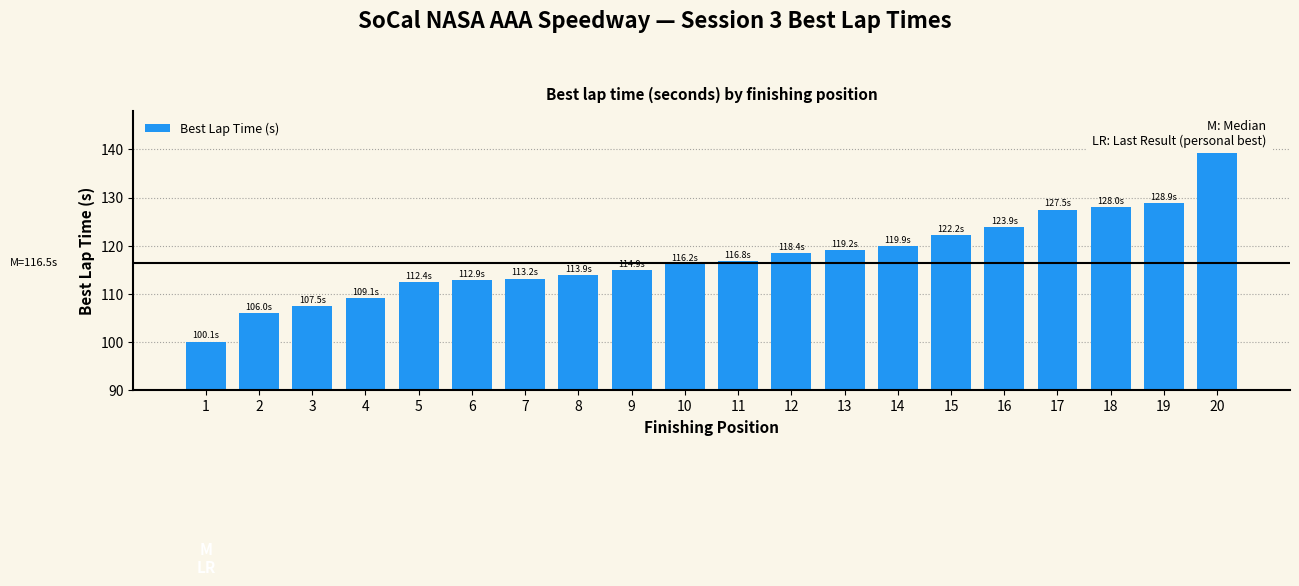

What is the change in value from 3 to 7?

+5.7